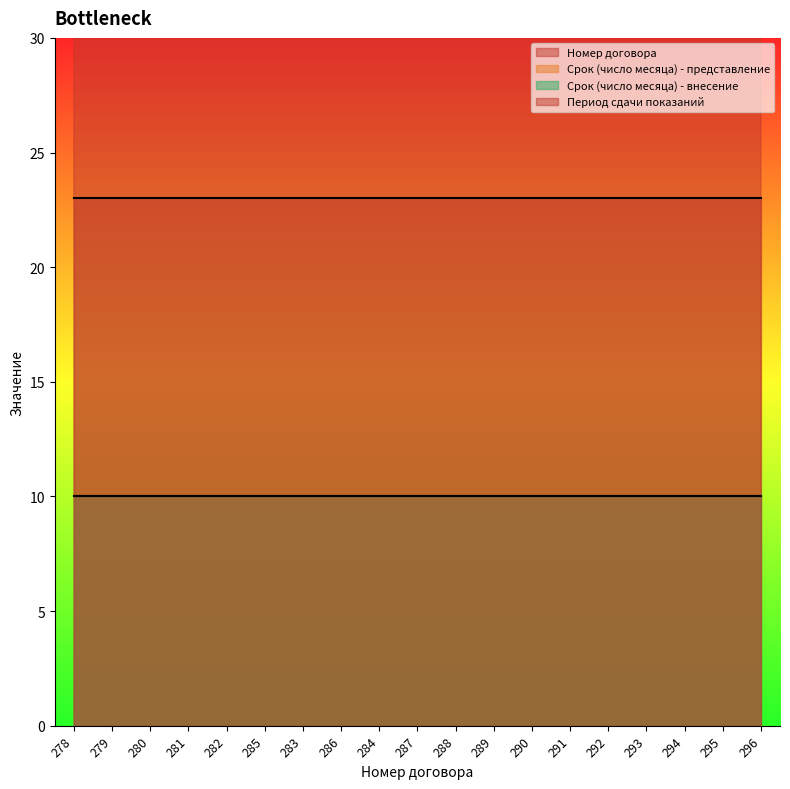

What is the average value of the Срок (число месяца) - внесение series?

10